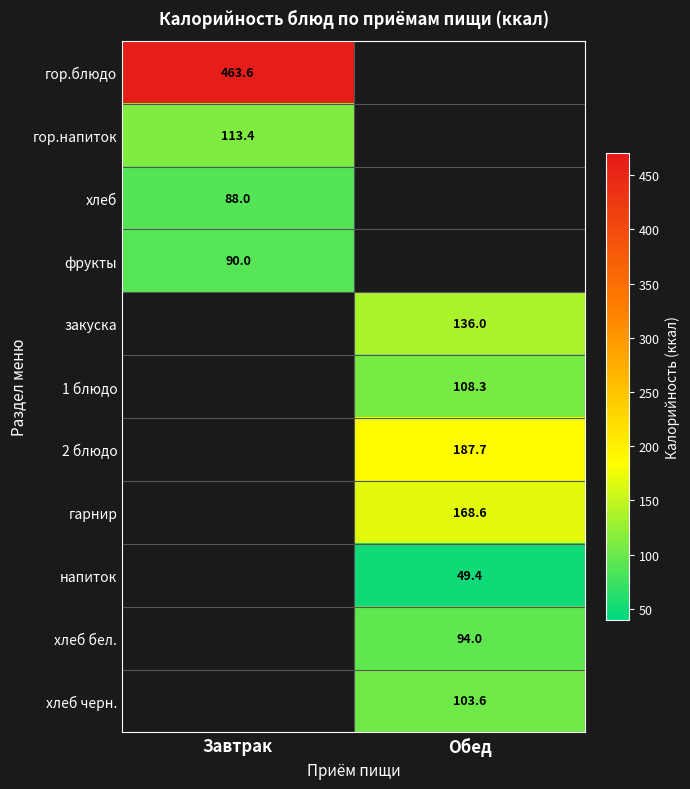

The гор.блюдо series shows 463.6 at Завтрак. True or false?

True